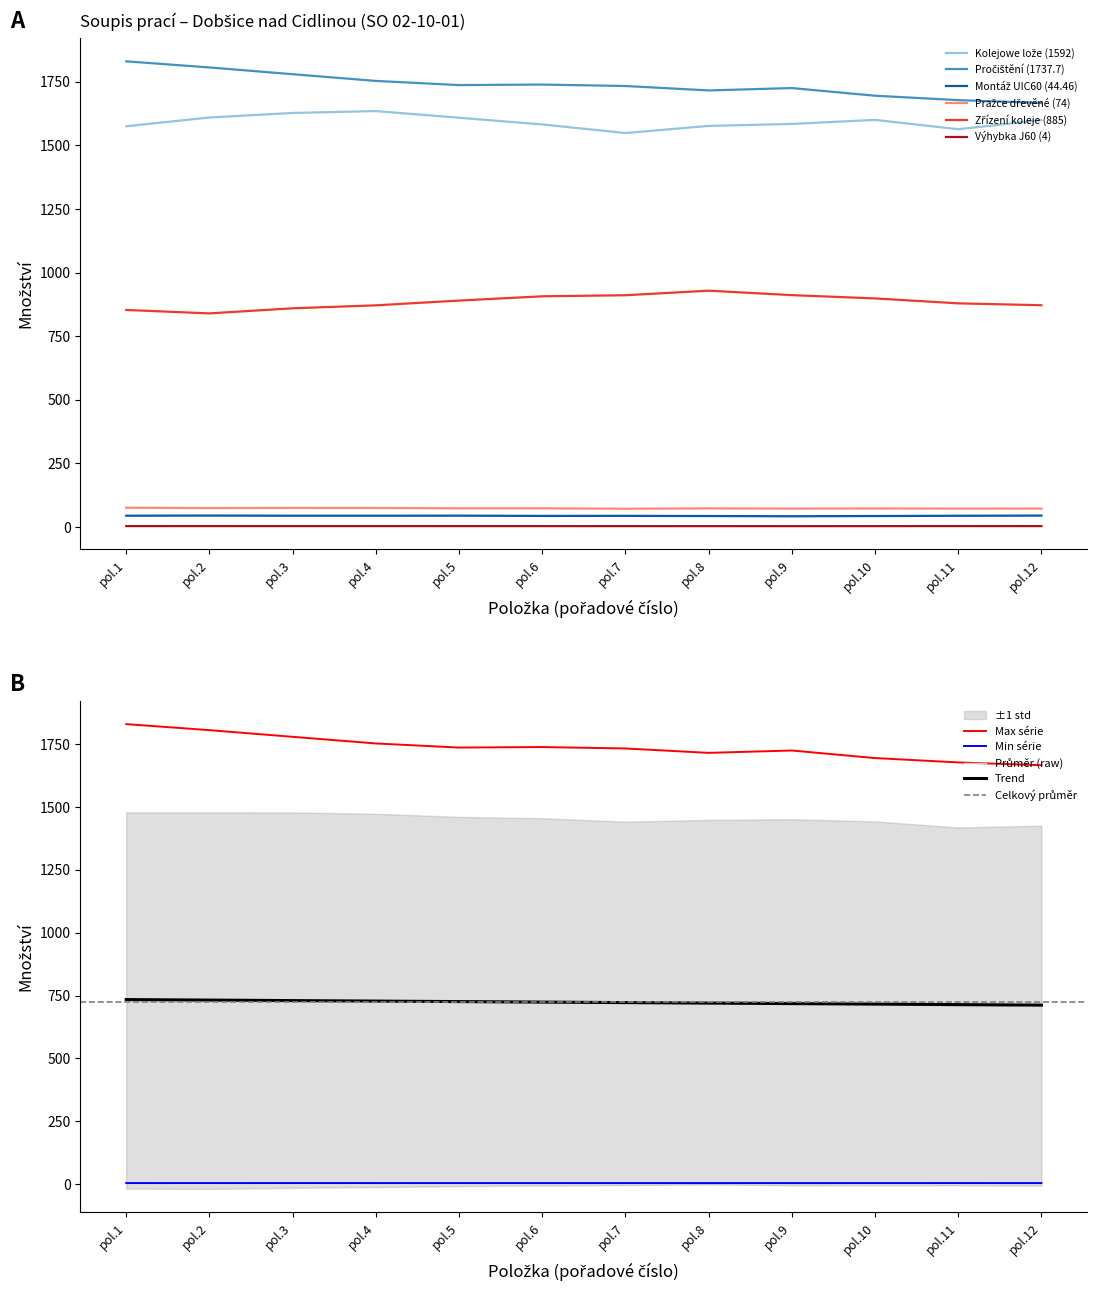

What is the minimum value for Trend?

711.8